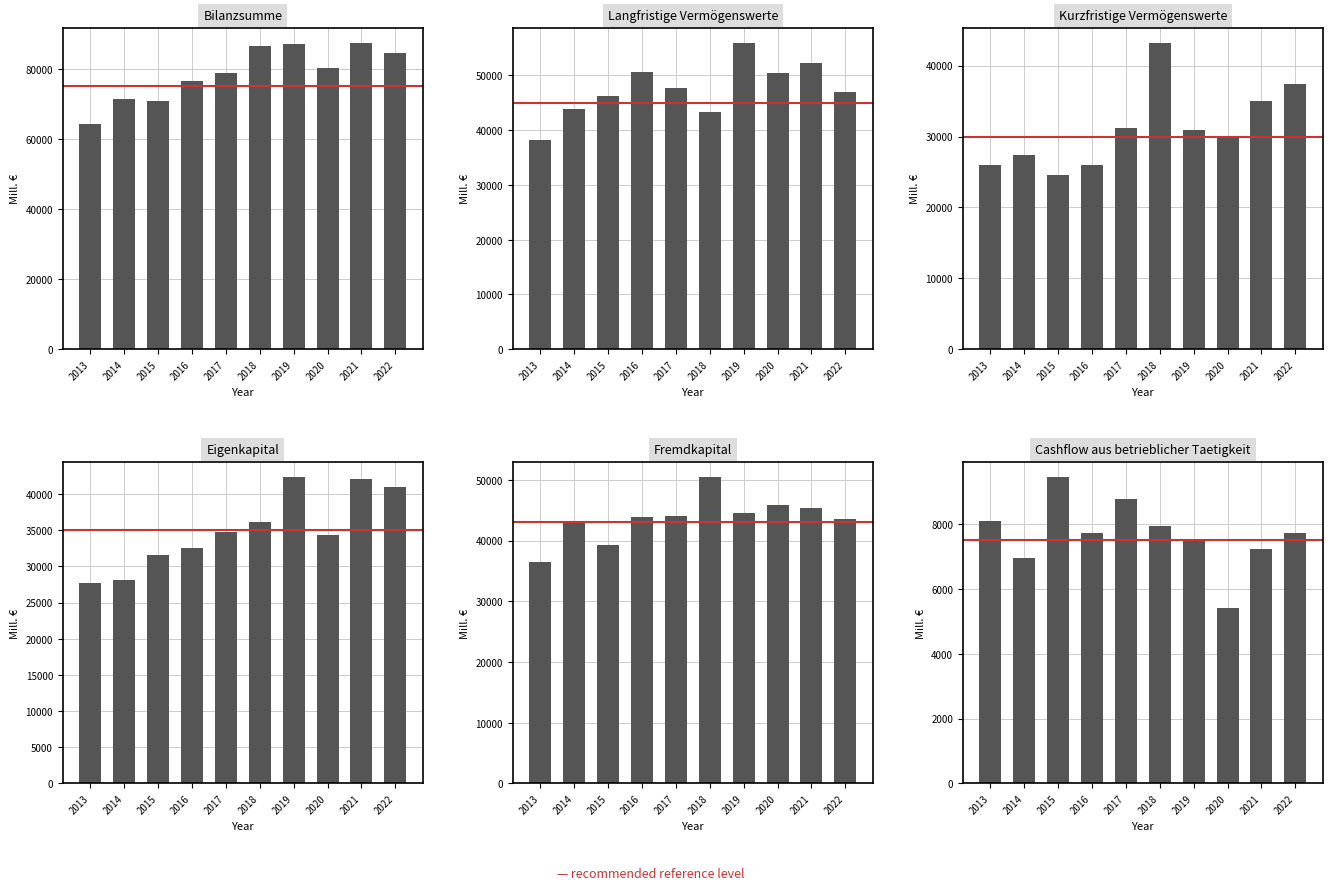

What is the sum of the Bilanzsumme values at 2017 and 2021?

166151